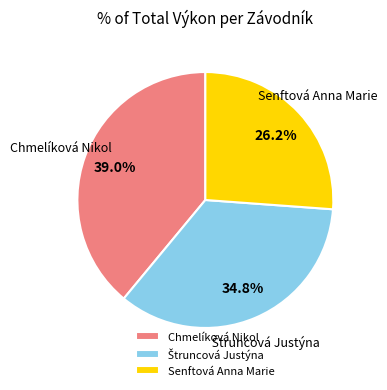

Do Senftová Anna Marie and Chmelíková Nikol together represent more than half of the pie?

Yes